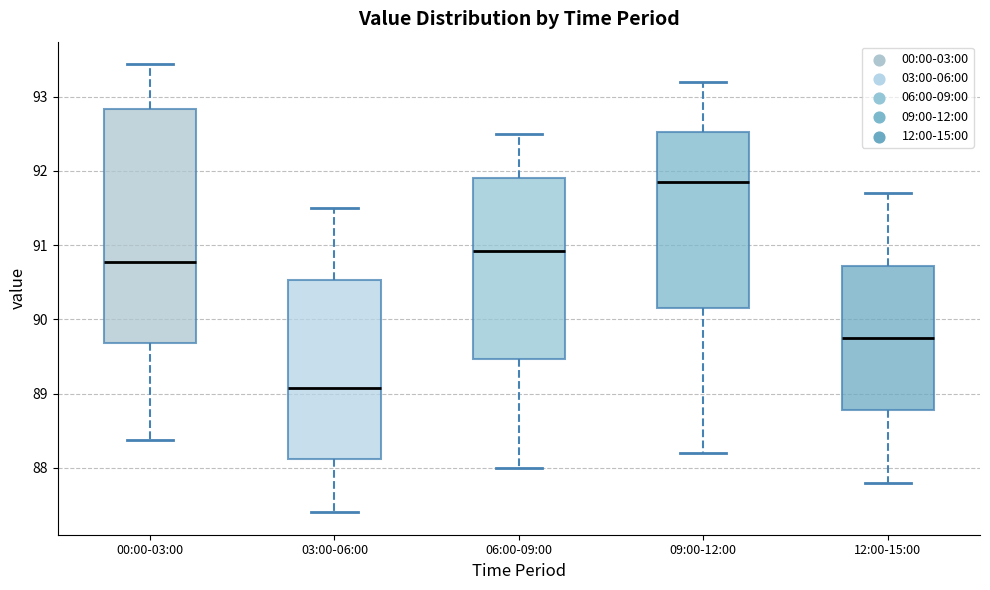

Reading left to right, read every box against the y-axis: the position of its median line, the range the box covers, and the ends of its whiskers. The values are not printed on the chart, so give them approximately, as read against the axis.

00:00-03:00: median 90.8, box 89.7 to 92.8, whiskers 88.4 to 93.4
03:00-06:00: median 89.1, box 88.1 to 90.5, whiskers 87.4 to 91.5
06:00-09:00: median 90.9, box 89.5 to 91.9, whiskers 88.0 to 92.5
09:00-12:00: median 91.9, box 90.2 to 92.5, whiskers 88.2 to 93.2
12:00-15:00: median 89.8, box 88.8 to 90.7, whiskers 87.8 to 91.7